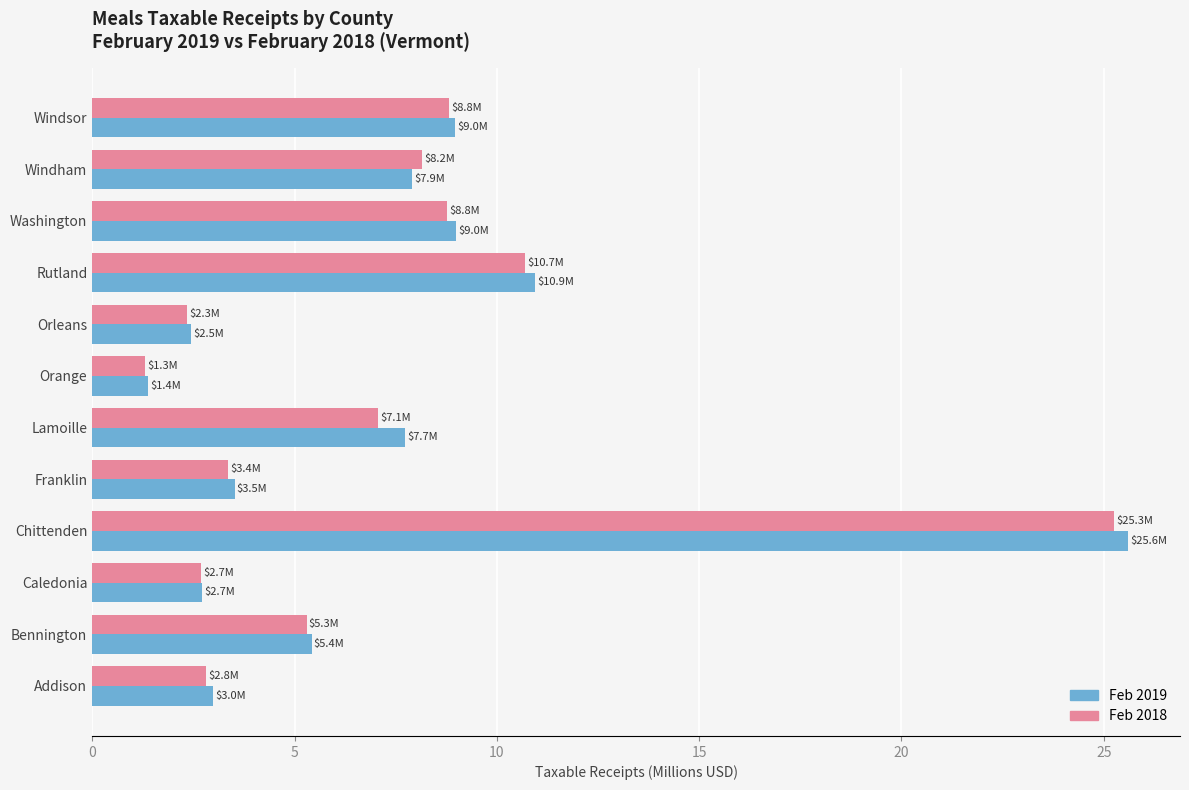

At how many categories does at least one series exceed 22?

1